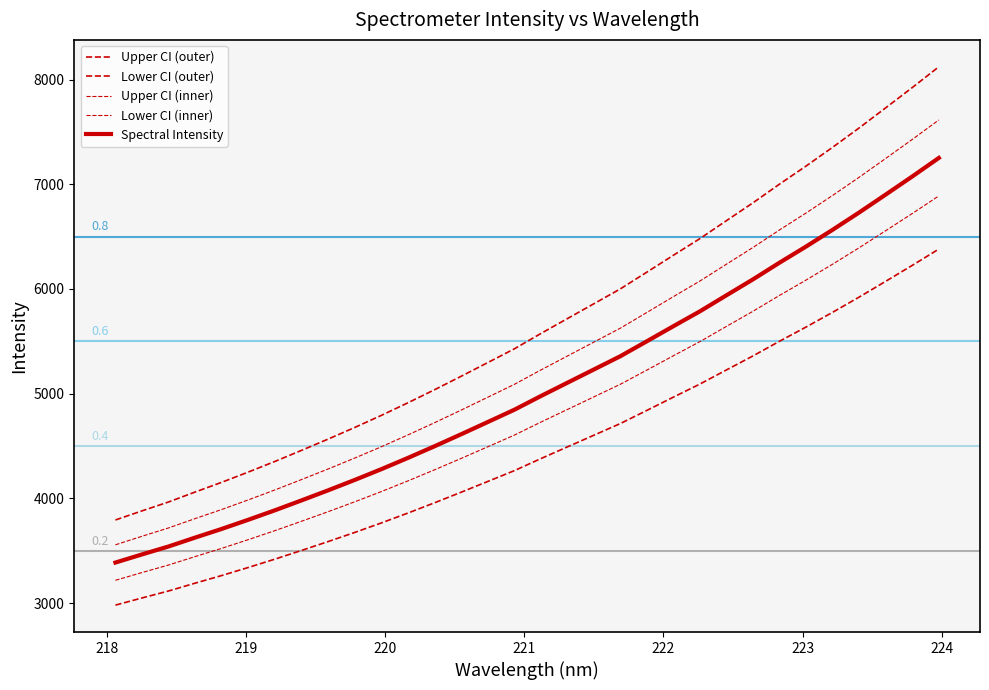

Does the chart display data point markers on the line(s)?

No